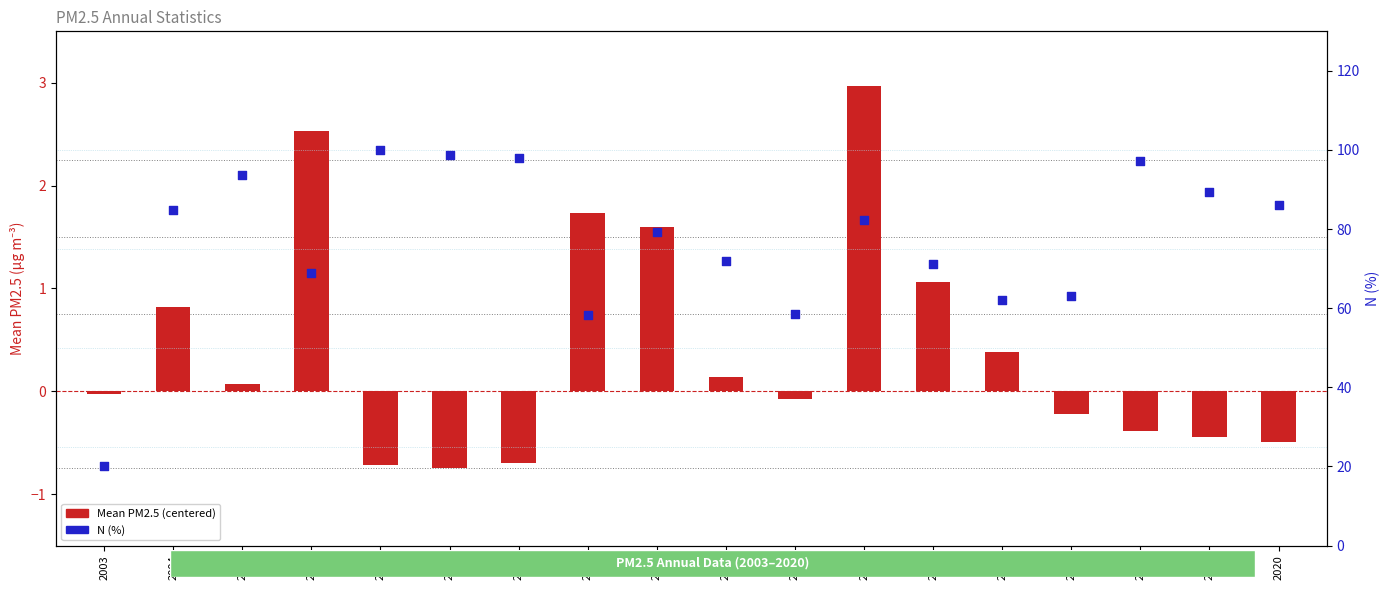

Which series reaches the minimum Y coordinate?

Mean PM2.5 (centered)